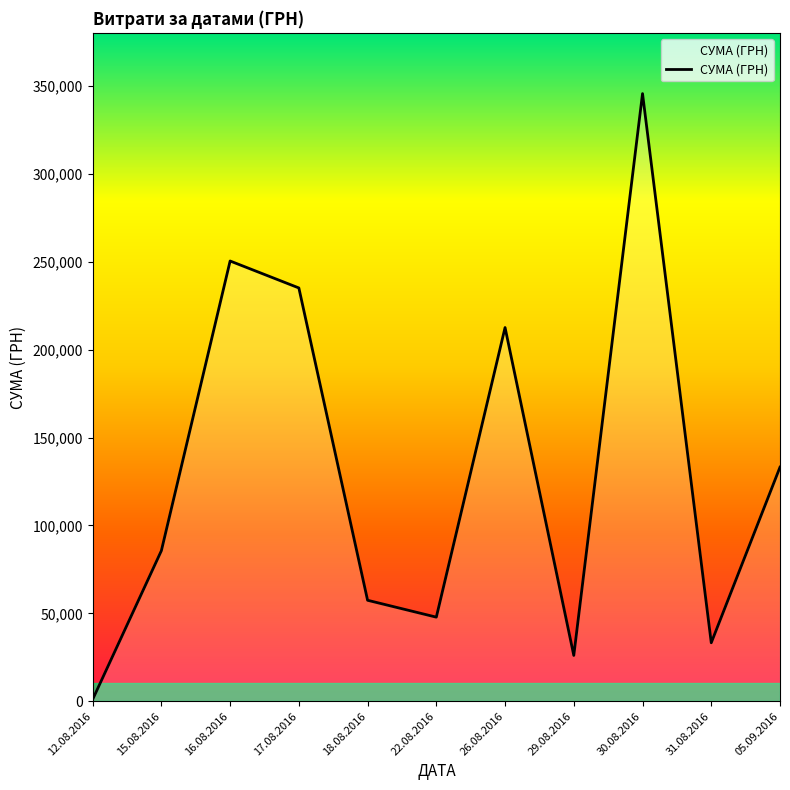

Does the chart have visible grid lines?

No